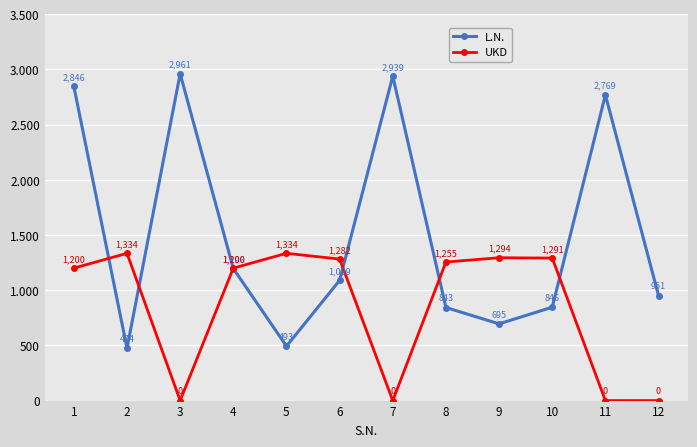

The UKD series shows 1996 at 1. True or false?

False